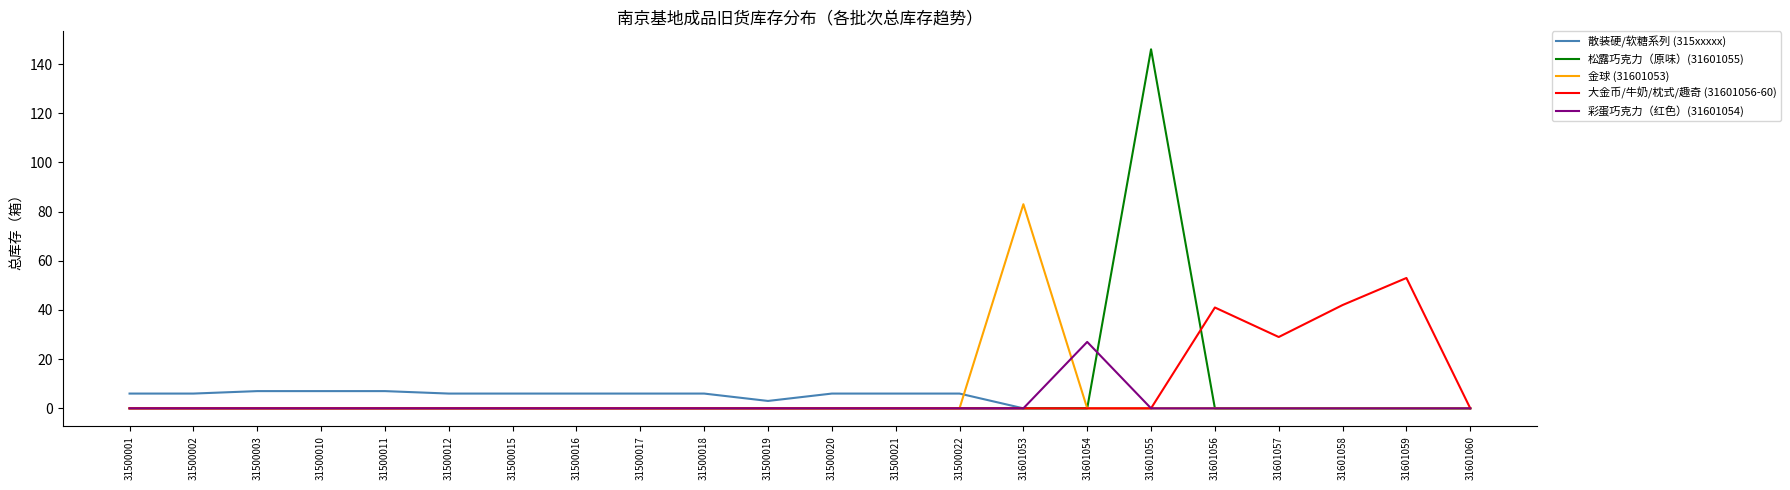

What is the sum of all 散装硬/软糖系列 (315xxxxx) values?

84